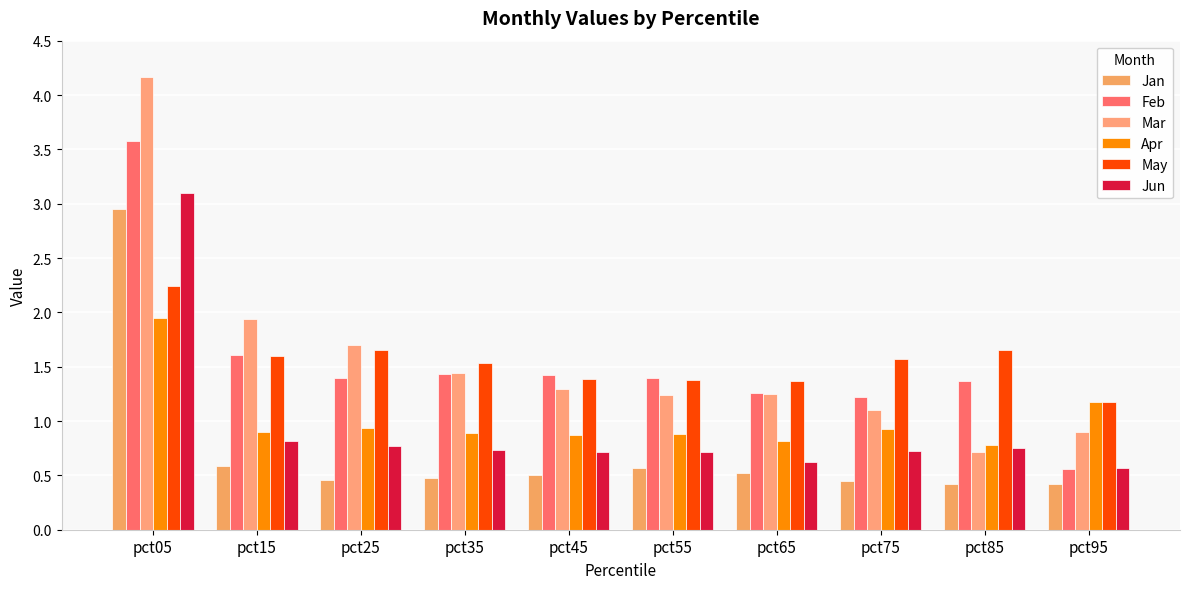

How many distinct data groups are displayed?

6